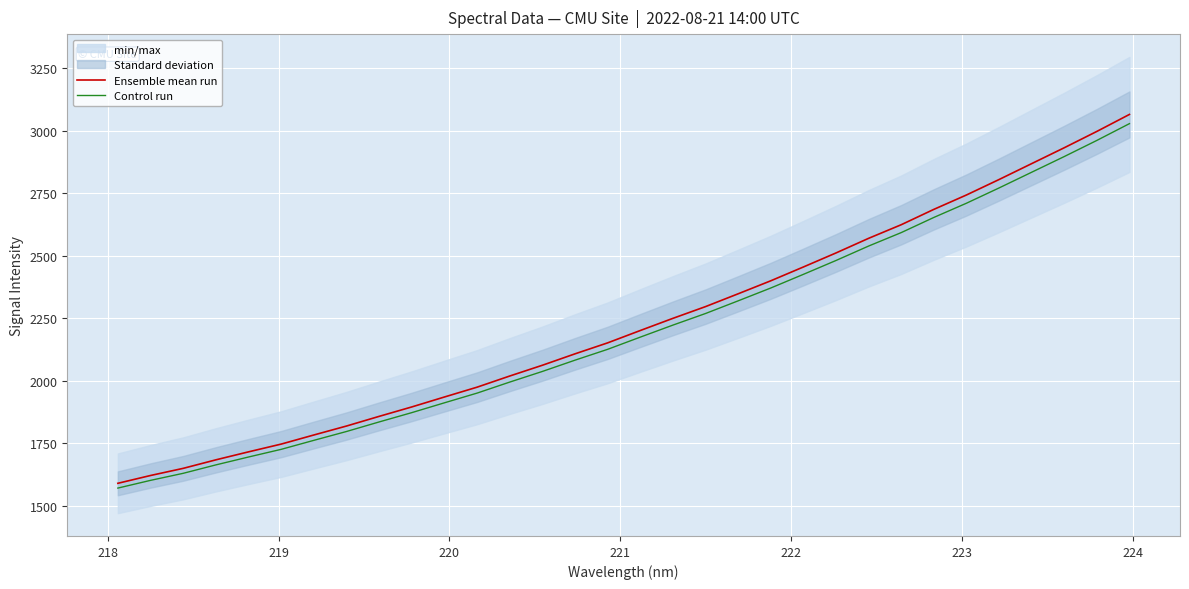

What is the minimum value for Control run?

1571.8